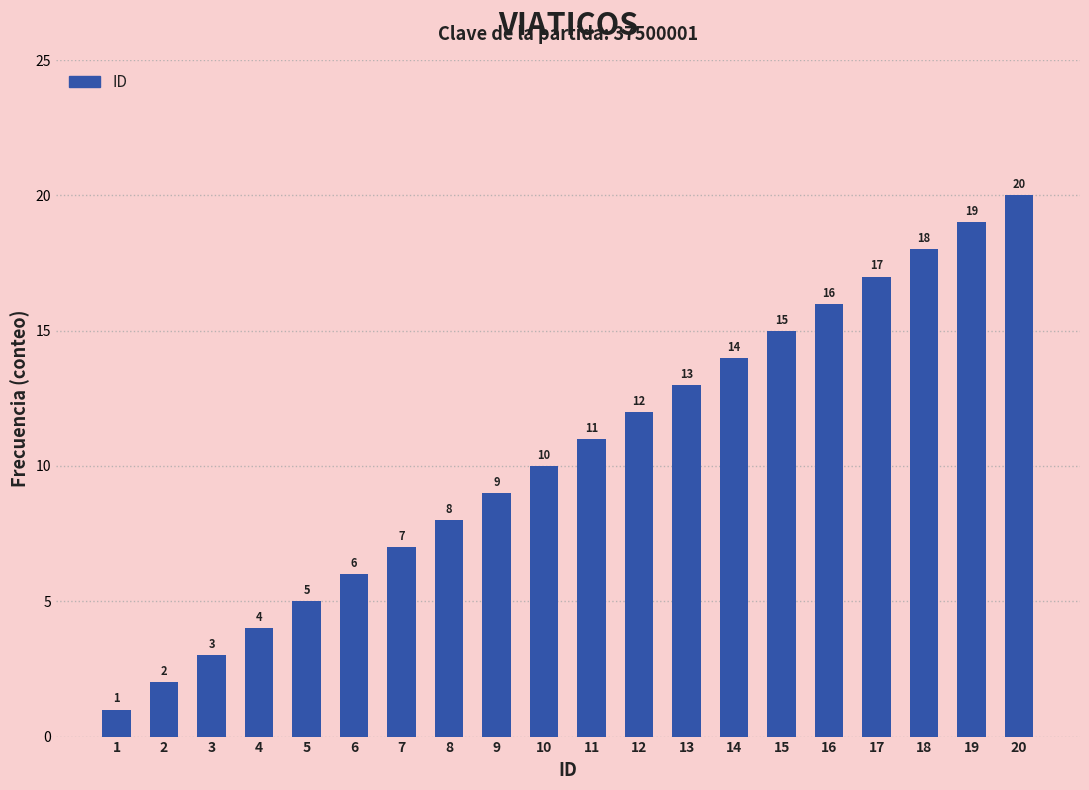

How many series are shown in this chart?

1